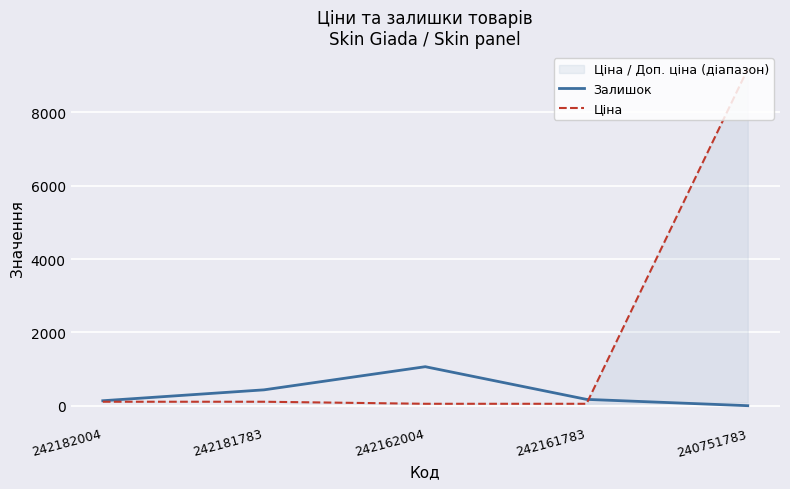

Reading right to left, extract all data points from this chart.

Залишок: 4.0	176.0	1067.0	436.0	139.0
Ціна: 9185.9	55.9	55.9	111.7	111.7